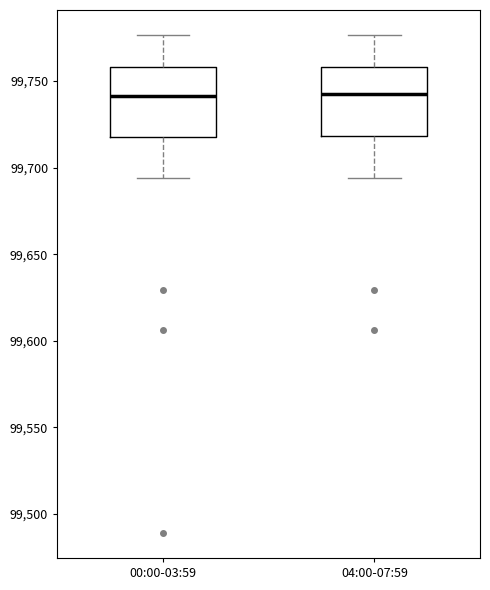

Where does the upper whisker of the box for 00:00-03:59 end on the y-axis? The values are not printed on the chart, so give them approximately, as read against the axis.

99775